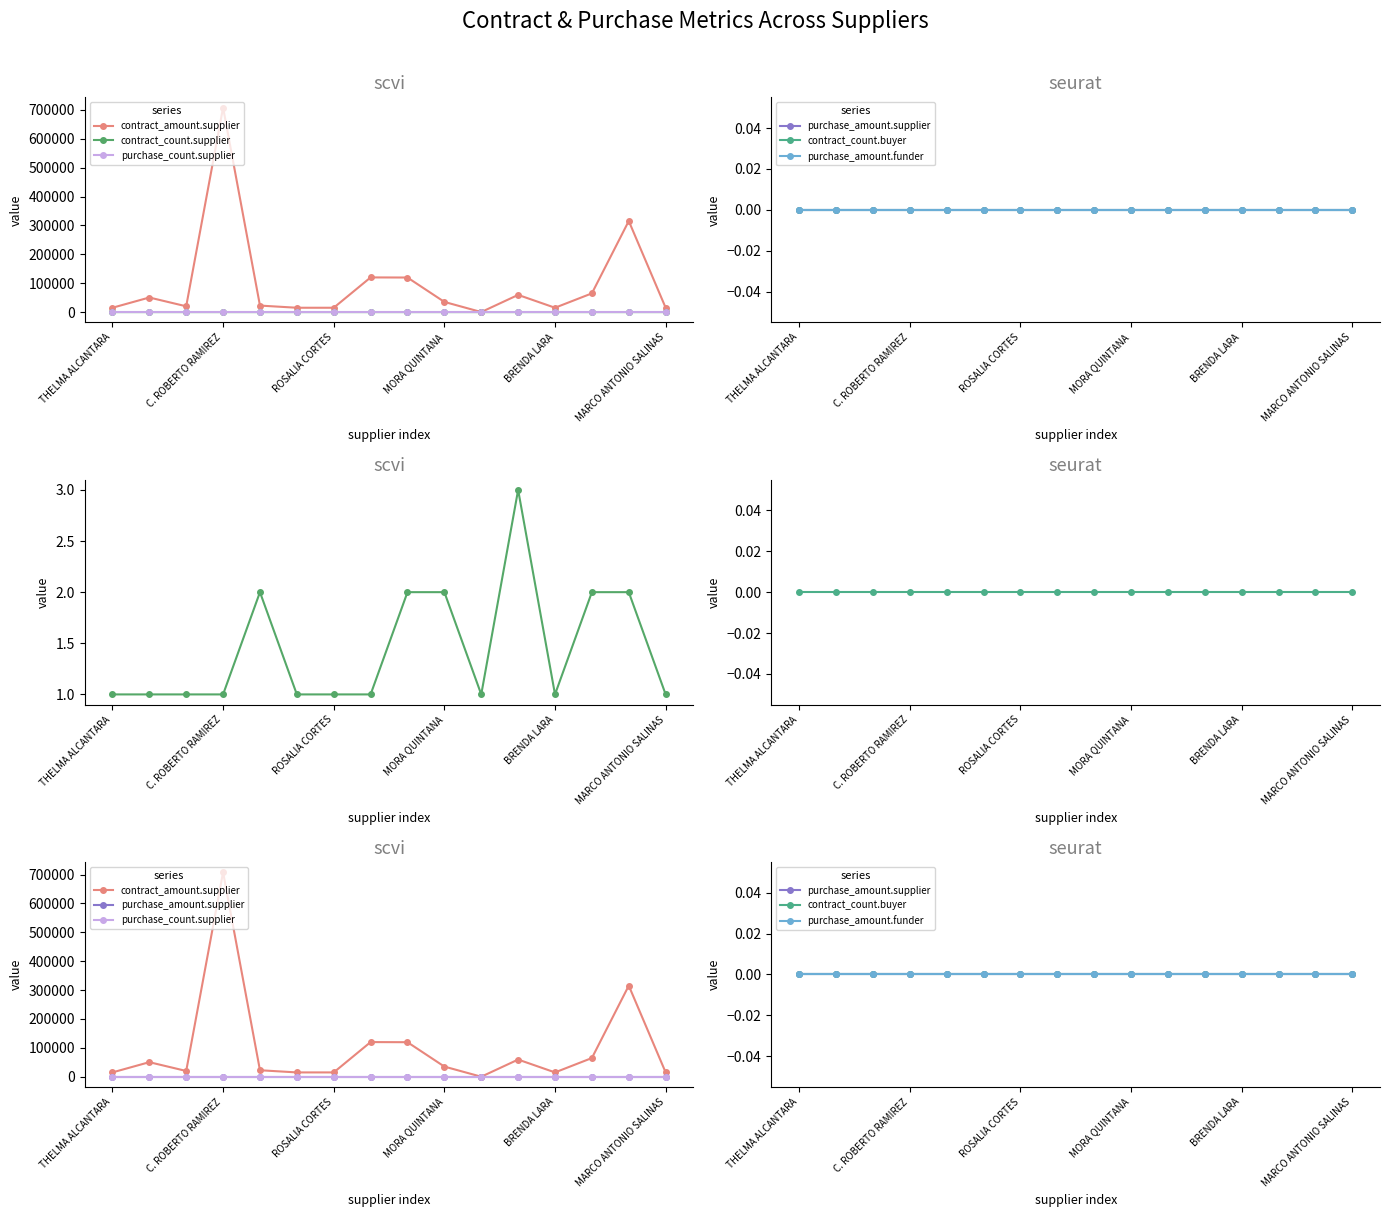

True or false: contract_count.supplier and purchase_amount.supplier cross at least once.

False